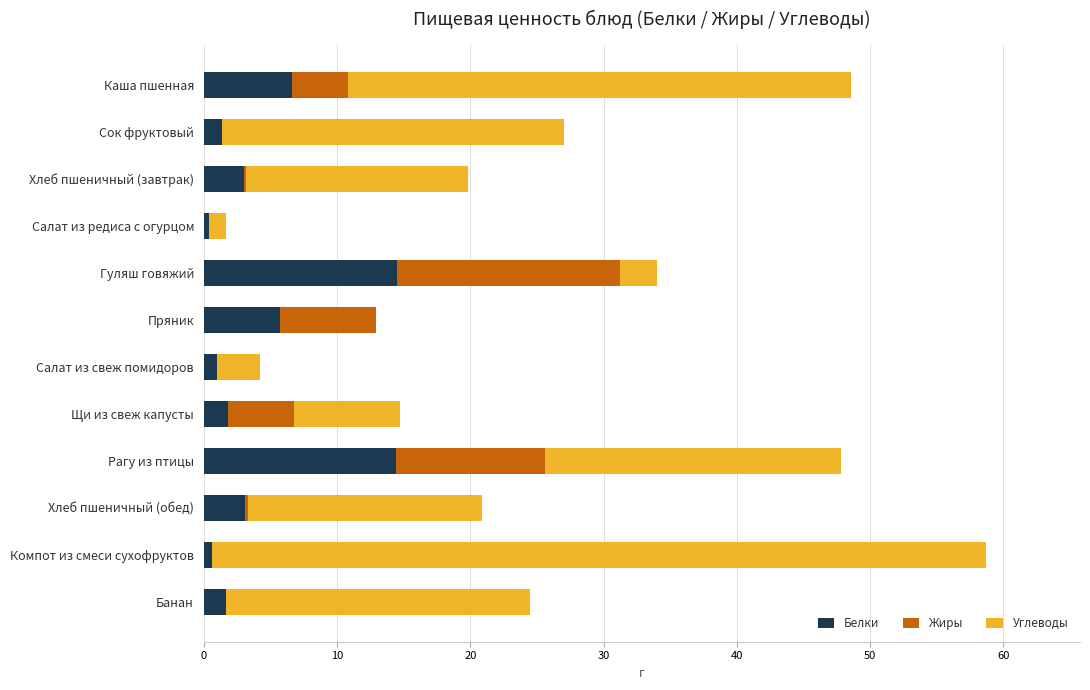

What is the approximate value of Белки at Банан?

1.7